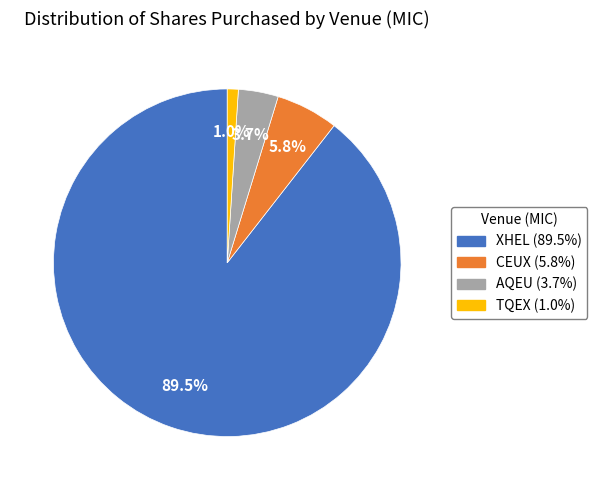

The CEUX slice represents 6% of the pie. True or false?

True